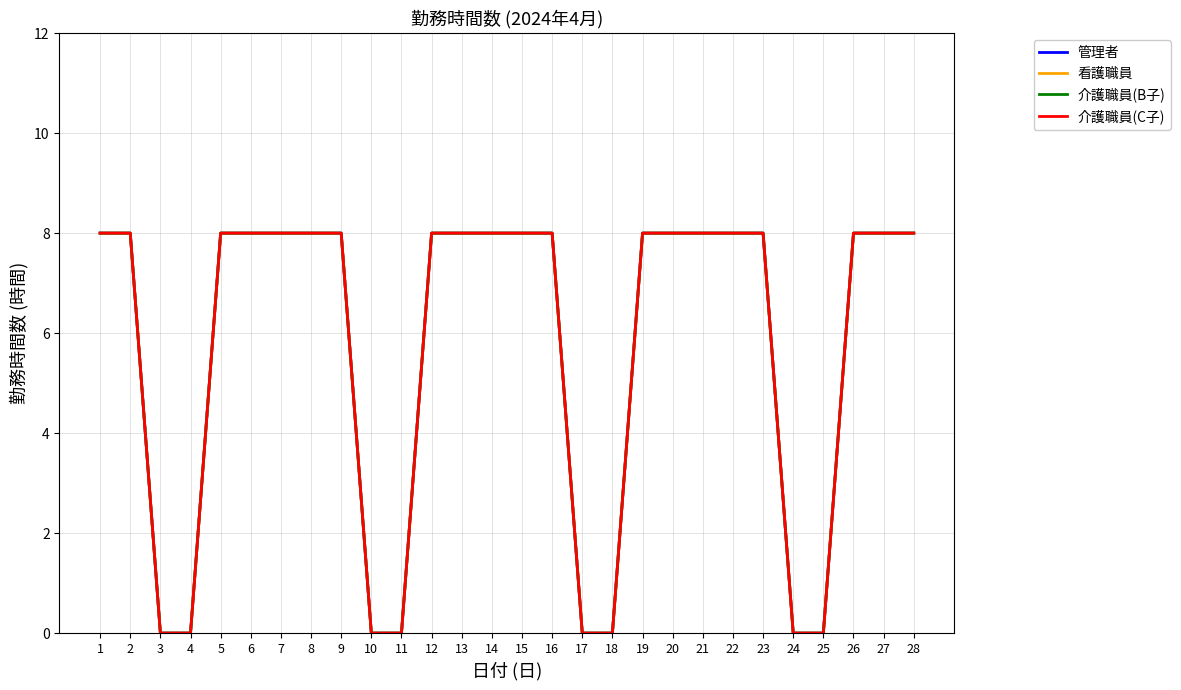

List the series in order of their peak value, highest first.

管理者, 看護職員, 介護職員(B子), 介護職員(C子)